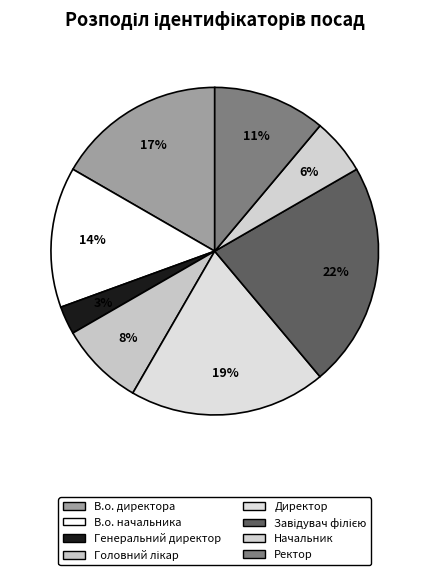

How many segments does this pie chart have?

8